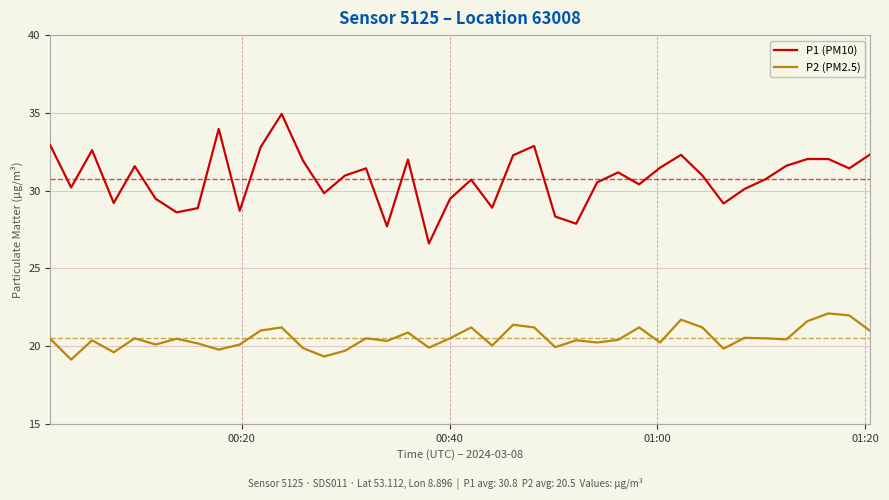

What is the difference between the maximum and minimum values in the P1 (PM10) series?

8.3